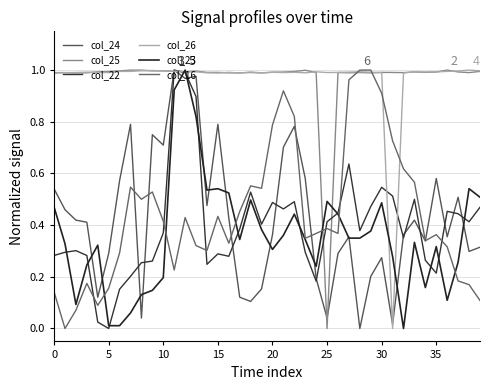

Is this an area chart (filled region under the line)?

No